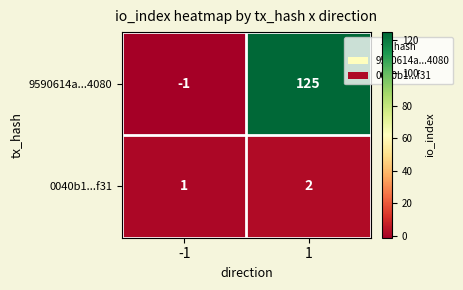

What is the difference between the highest and lowest values at -1?

2